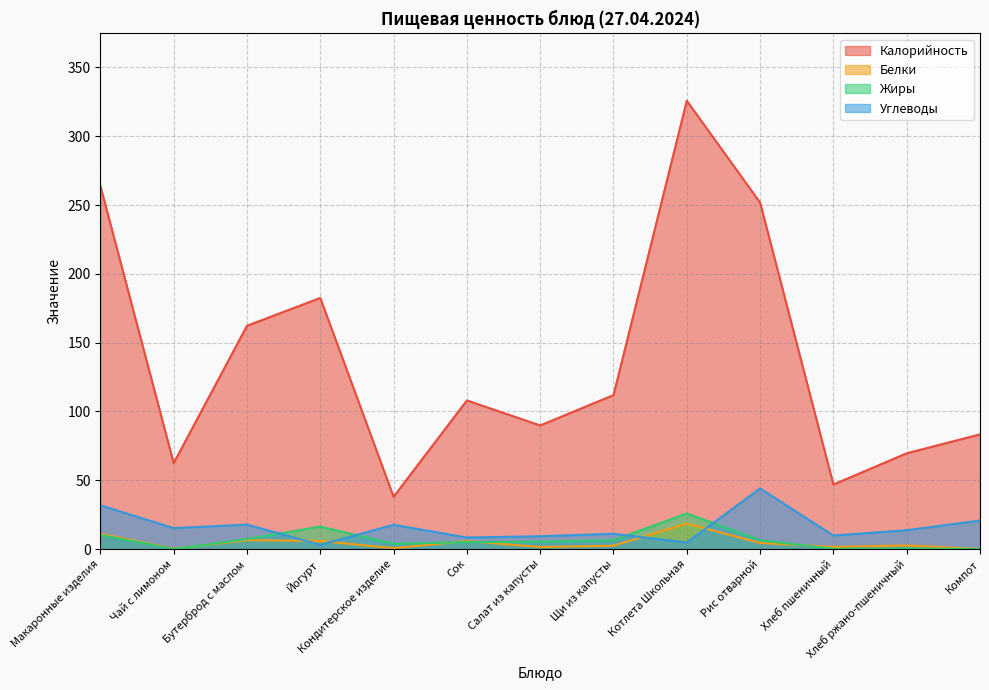

Reading left to right, transcribe all the data shown in this chart.

Калорийность: Макаронные изделия=264.0	Чай с лимоном=62.5	Бутерброд с маслом=162.2	Йогурт=182.5	Кондитерское изделие=38.0	Сок=108.0	Салат из капусты=89.8	Щи из капусты=111.9	Котлета Школьная=325.8	Рис отварной=251.8	Хлеб пшеничный=46.9	Хлеб ржано-пшеничный=69.6	Компот=83.3
Белки: Макаронные изделия=11.2	Чай с лимоном=0.3	Бутерброд с маслом=6.5	Йогурт=5.9	Кондитерское изделие=0.7	Сок=5.8	Салат из капусты=1.5	Щи из капусты=2.4	Котлета Школьная=18.5	Рис отварной=4.4	Хлеб пшеничный=1.5	Хлеб ржано-пшеничный=2.6	Компот=0.1
Жиры: Макаронные изделия=10.3	Чай с лимоном=0.1	Бутерброд с маслом=7.3	Йогурт=16.3	Кондитерское изделие=3.8	Сок=5.0	Салат из капусты=5.3	Щи из капусты=6.4	Котлета Школьная=25.9	Рис отварной=6.4	Хлеб пшеничный=0.2	Хлеб ржано-пшеничный=0.5	Компот=0.0
Углеводы: Макаронные изделия=31.8	Чай с лимоном=15.2	Бутерброд с маслом=17.8	Йогурт=3.1	Кондитерское изделие=17.6	Сок=8.4	Салат из капусты=9.3	Щи из капусты=11.1	Котлета Школьная=4.8	Рис отварной=44.0	Хлеб пшеничный=9.8	Хлеб ржано-пшеничный=13.7	Компот=20.7